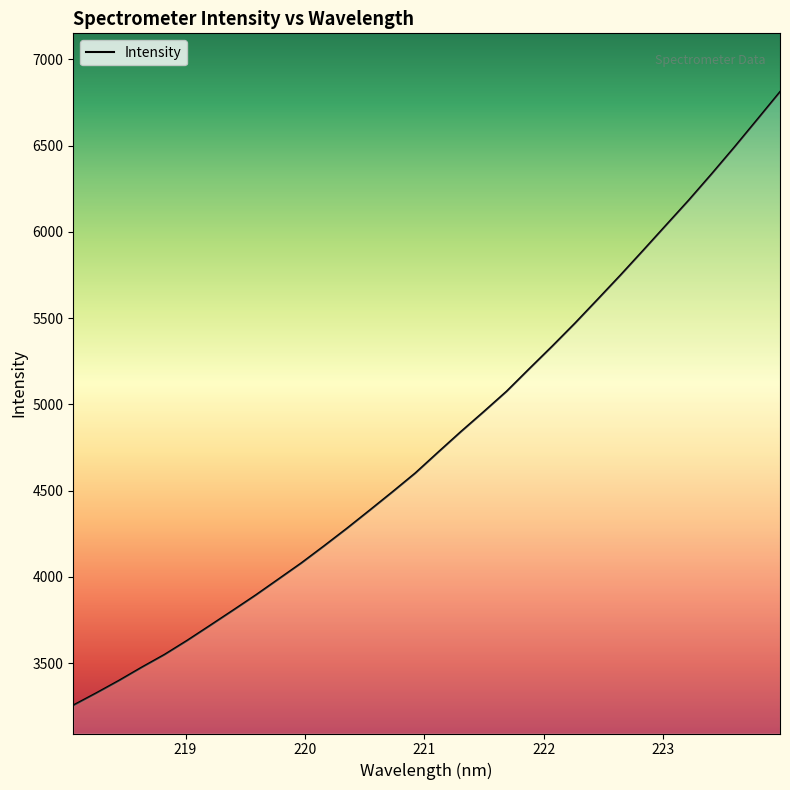

What is the difference between the maximum and minimum values?

3554.8